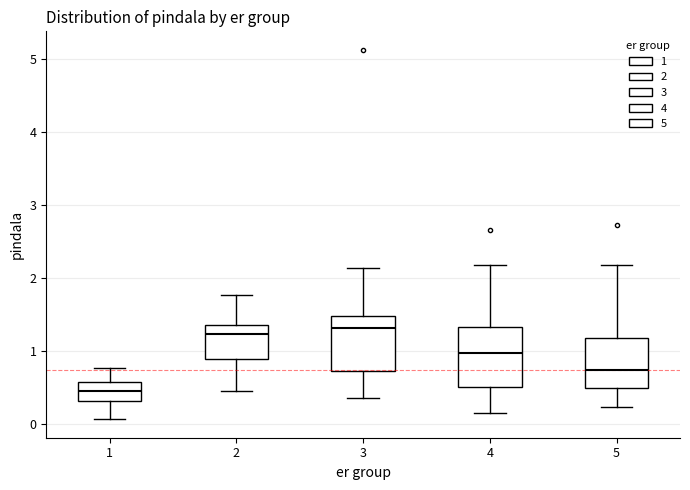

Where does the lower whisker of the box at x = 5 end on the y-axis? The values are not printed on the chart, so give them approximately, as read against the axis.

0.2